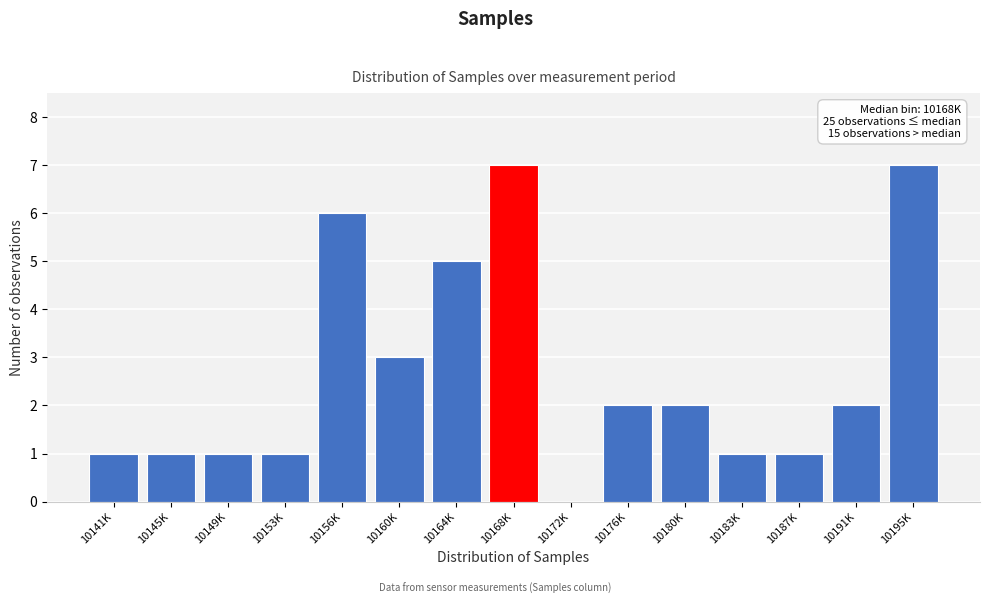

Reading left to right, extract all data points from this chart.

10141K=1	10145K=1	10149K=1	10153K=1	10156K=6	10160K=3	10164K=5	10168K=7	10172K=0	10176K=2	10180K=2	10183K=1	10187K=1	10191K=2	10195K=7